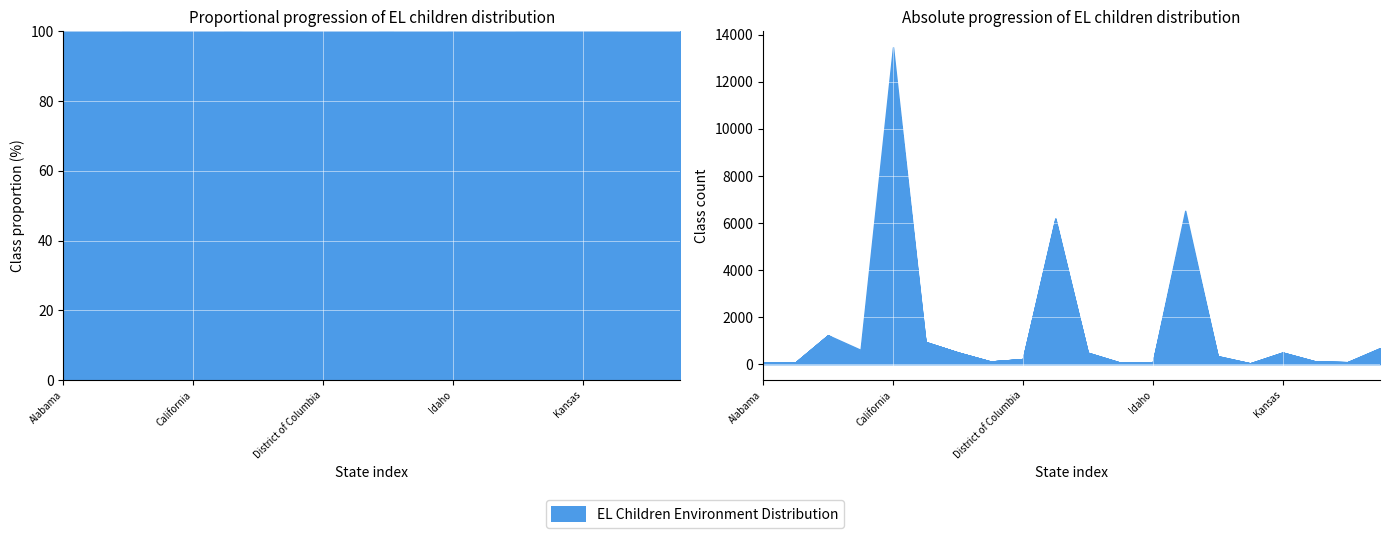

What position from the left is Alaska?

2